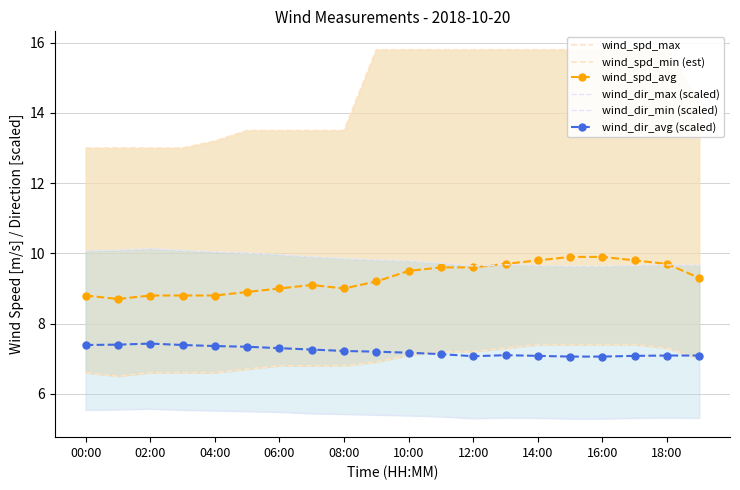

How many lines are shown in the chart?

6